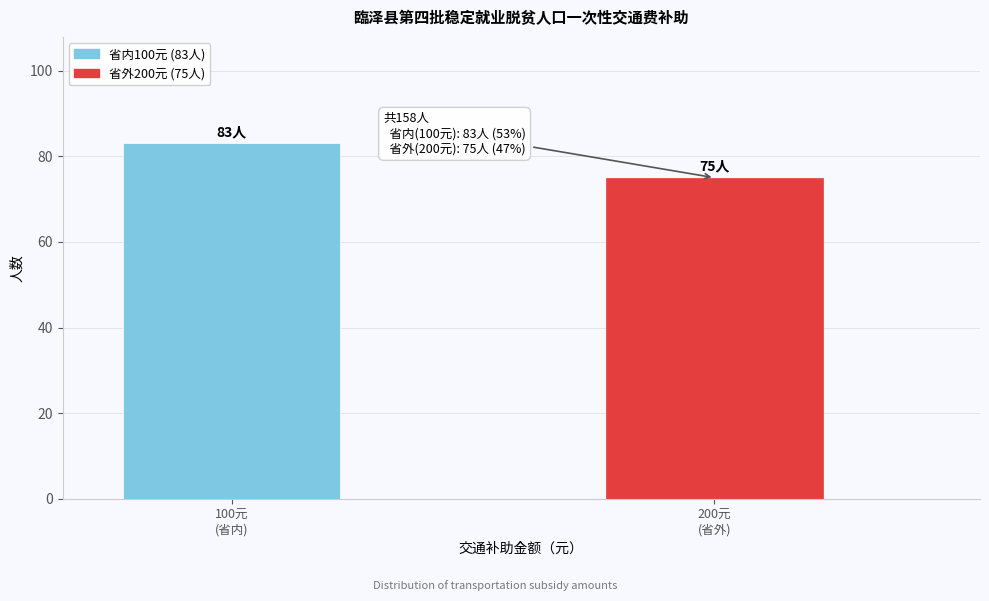

Reading right to left, list all the values displayed in this chart.

75	83